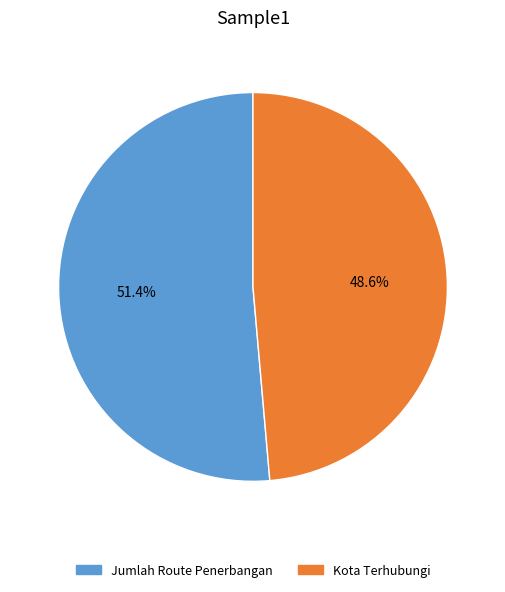

True or false: Kota Terhubungi accounts for 49% of the total.

True